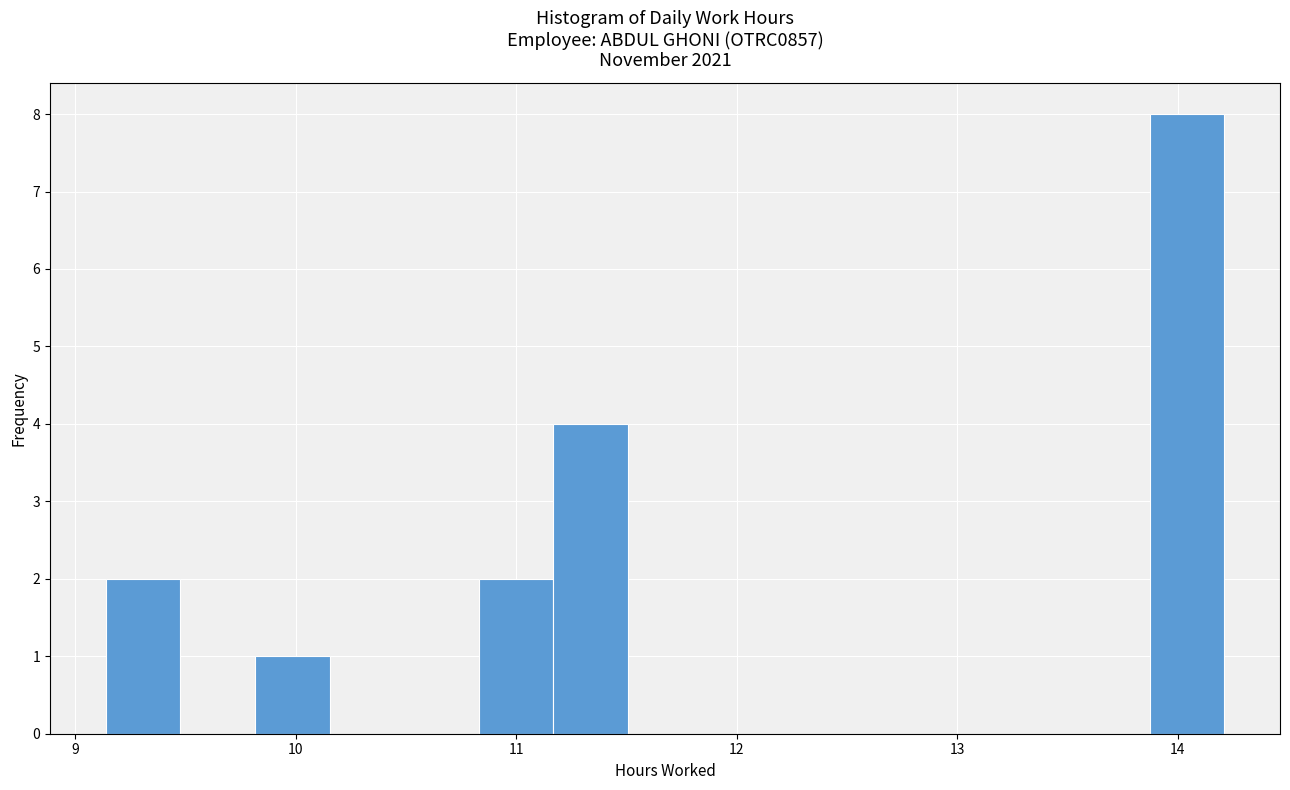

Around what value on the x-axis is the tallest bar? Give the approximate position of its centre, as read against the axis.

14.0